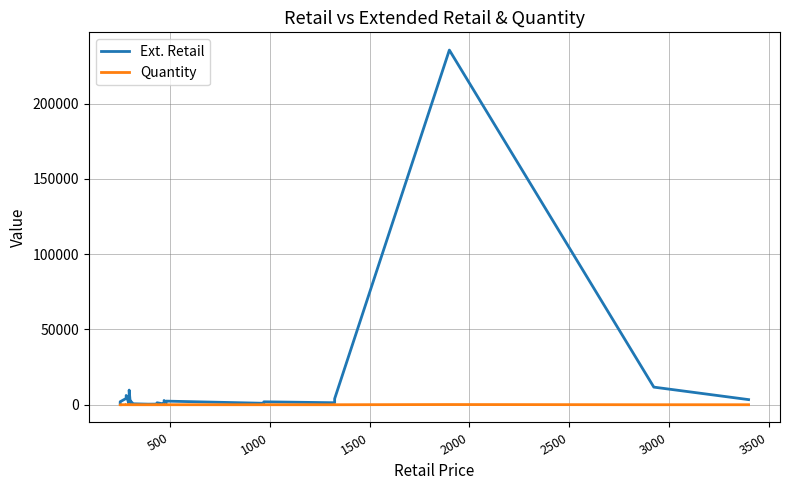

What is the minimum value for Quantity?

1